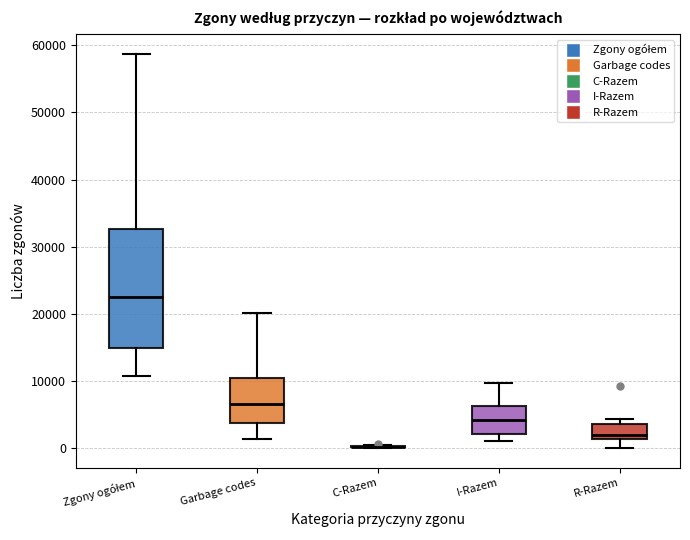

Comparing the boxes themselves (not the whiskers), which one is the tallest?

Zgony ogółem